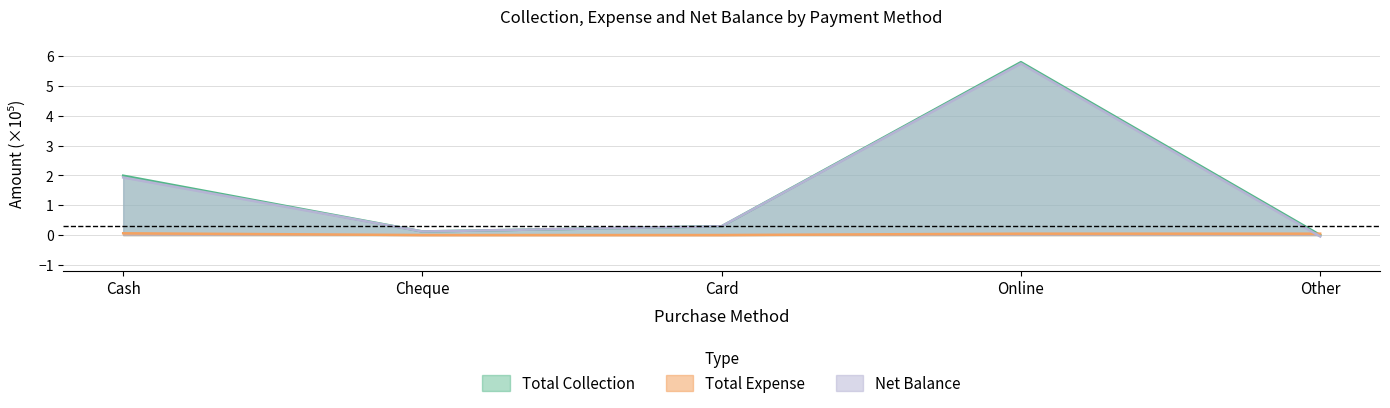

At how many categories does at least one series exceed 4?

1